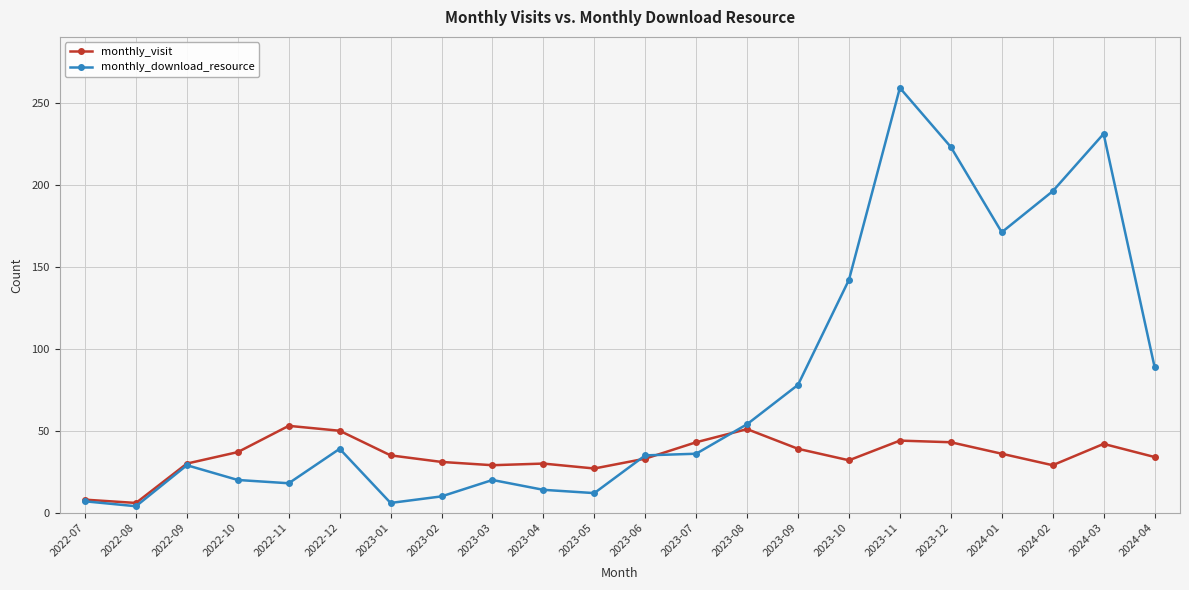

The value of monthly_visit at 2023-01 is 62. True or false?

False